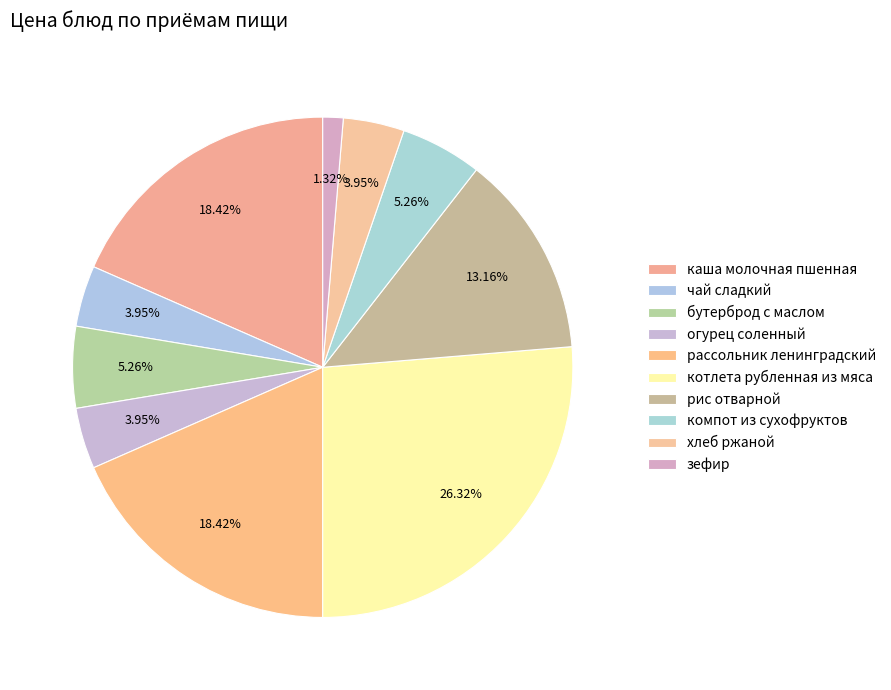

Which slice is the largest?

котлета рубленная из мяса